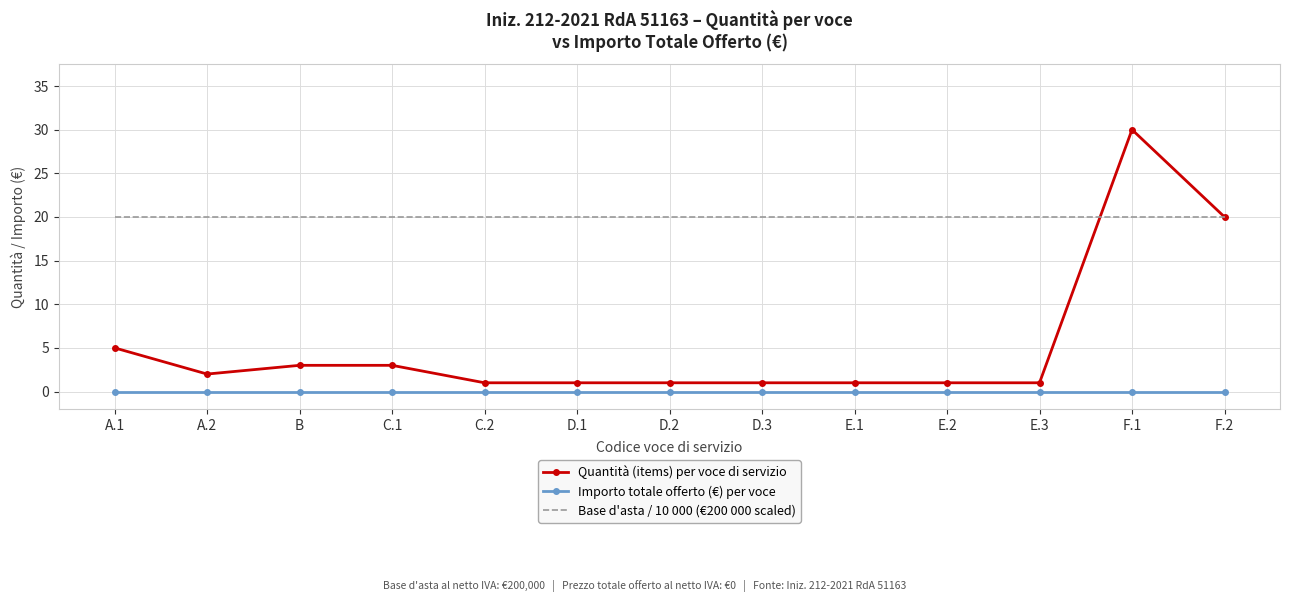

Which category has the highest value across all series?

F.1